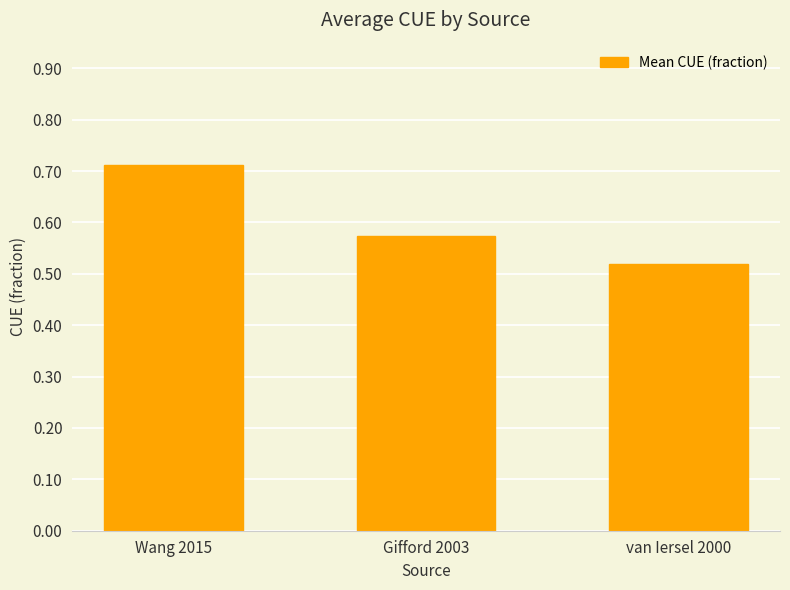

How many categories are shown in the chart?

3